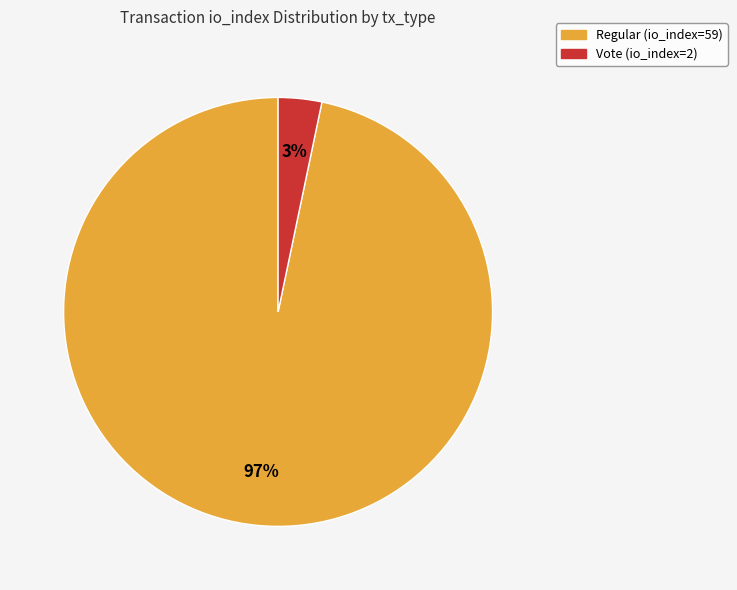

Do Vote (io_index=2) and Regular (io_index=59) together represent more than half of the pie?

Yes